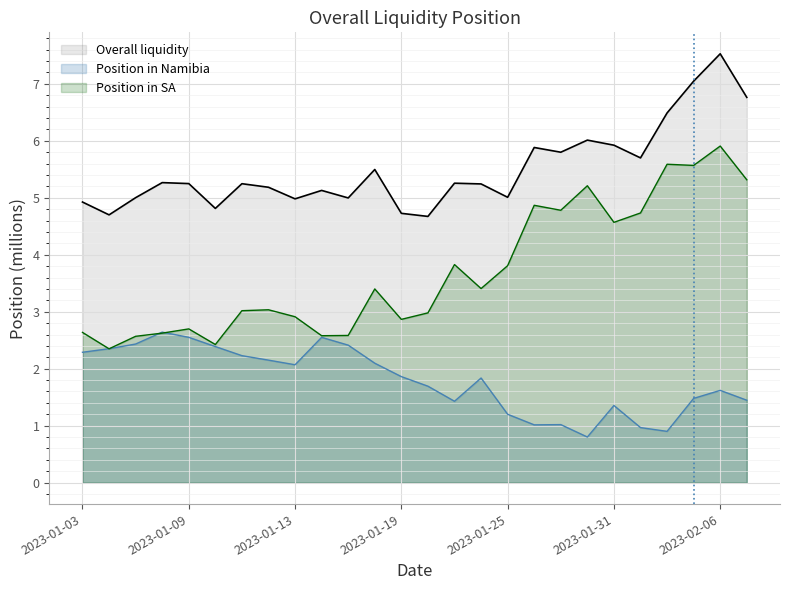

What is the spread (max minus min) of values at 2023-01-24?

3.4